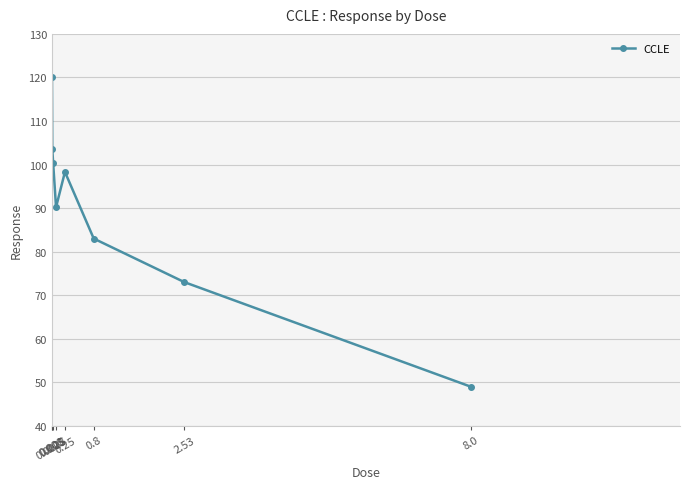

What is the ratio of the value at 2.53 to the value at 8.0?

1.5